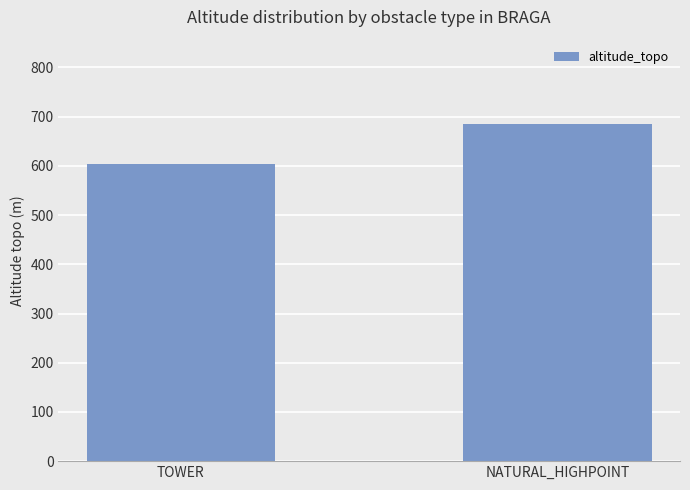

What is the average value?

644.9